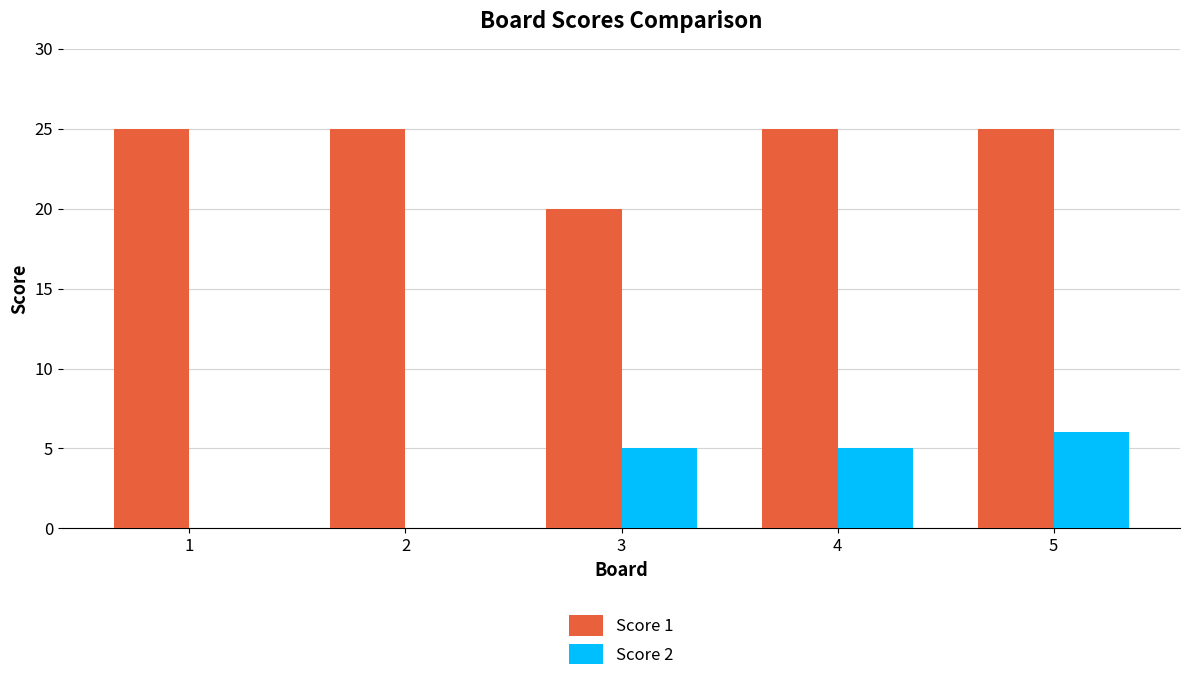

What is the approximate value of Score 2 at 4?

5